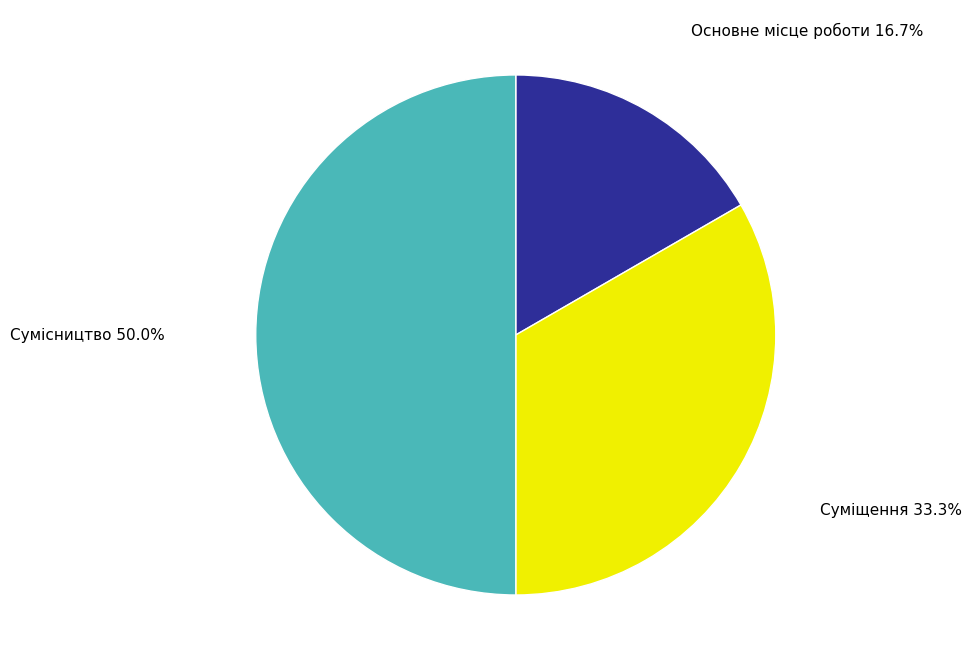

Combined, what portion of the pie is Сумісництво and Суміщення?

83.3%